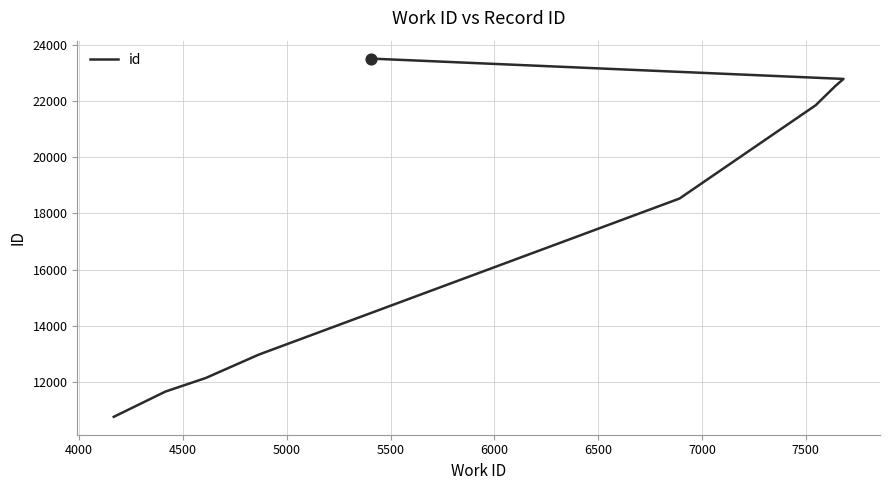

Approximately how many times larger is the value at 7000 compared to 5000?

1.8